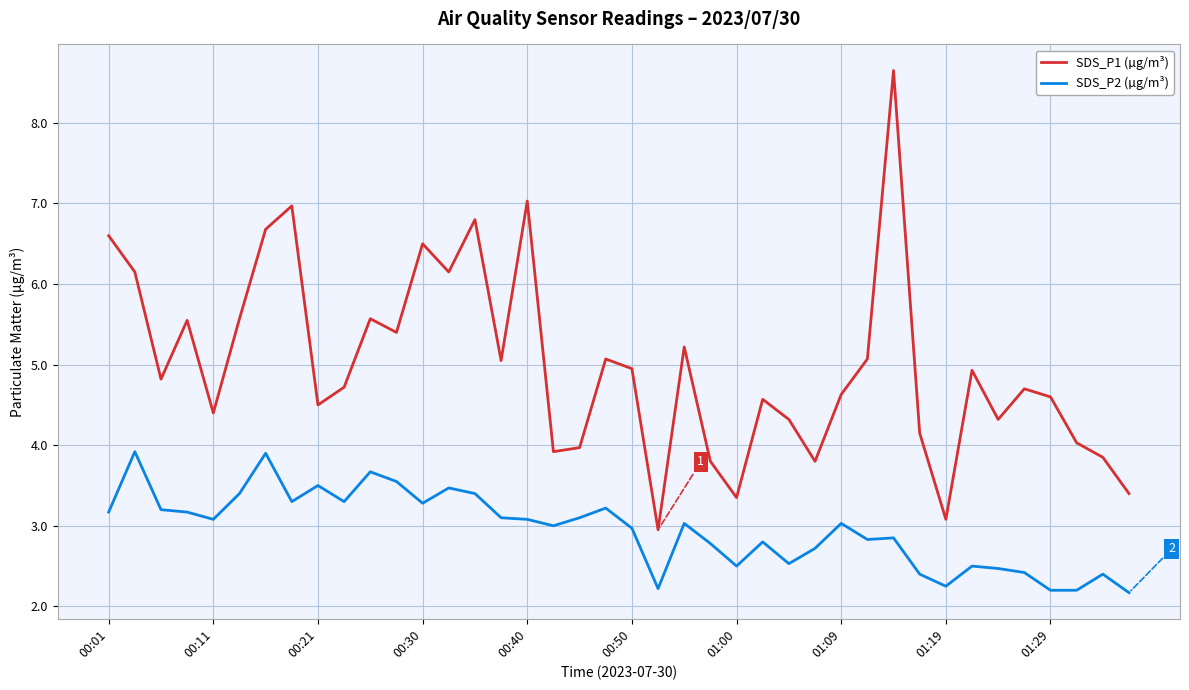

Which series has the widest spread of values?

SDS_P1 (µg/m³)